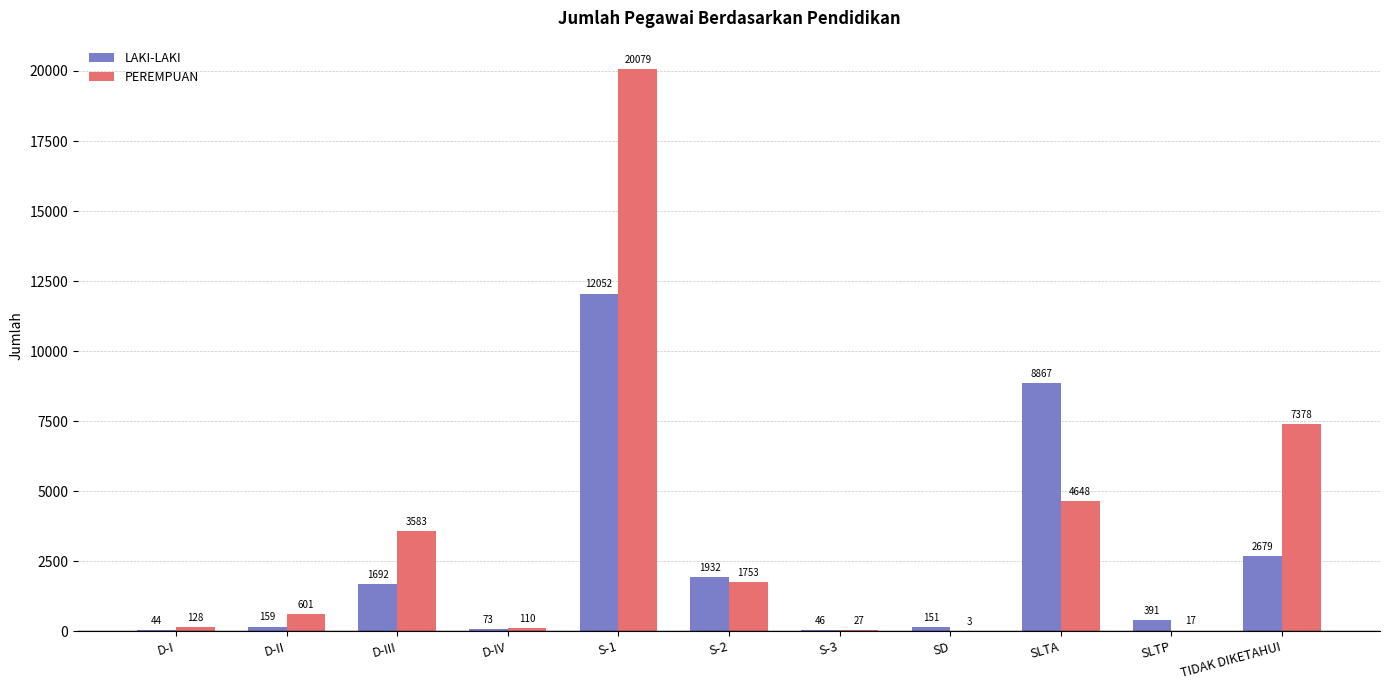

What is the average value of the PEREMPUAN series?

3484